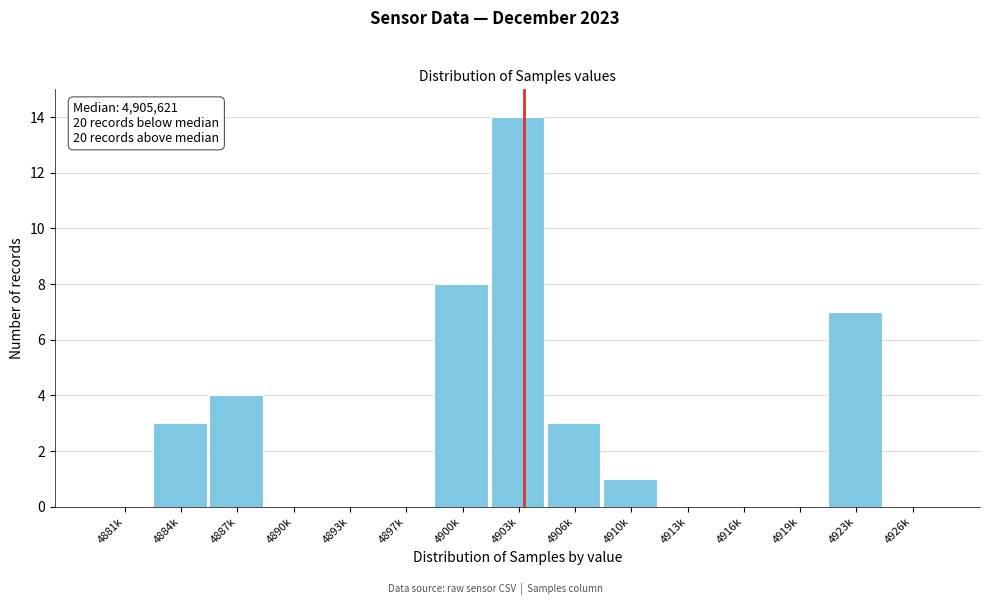

Reading right to left, transcribe all the data shown in this chart.

4926k=0	4923k=7	4919k=0	4916k=0	4913k=0	4910k=1	4906k=3	4903k=14	4900k=8	4897k=0	4893k=0	4890k=0	4887k=4	4884k=3	4881k=0